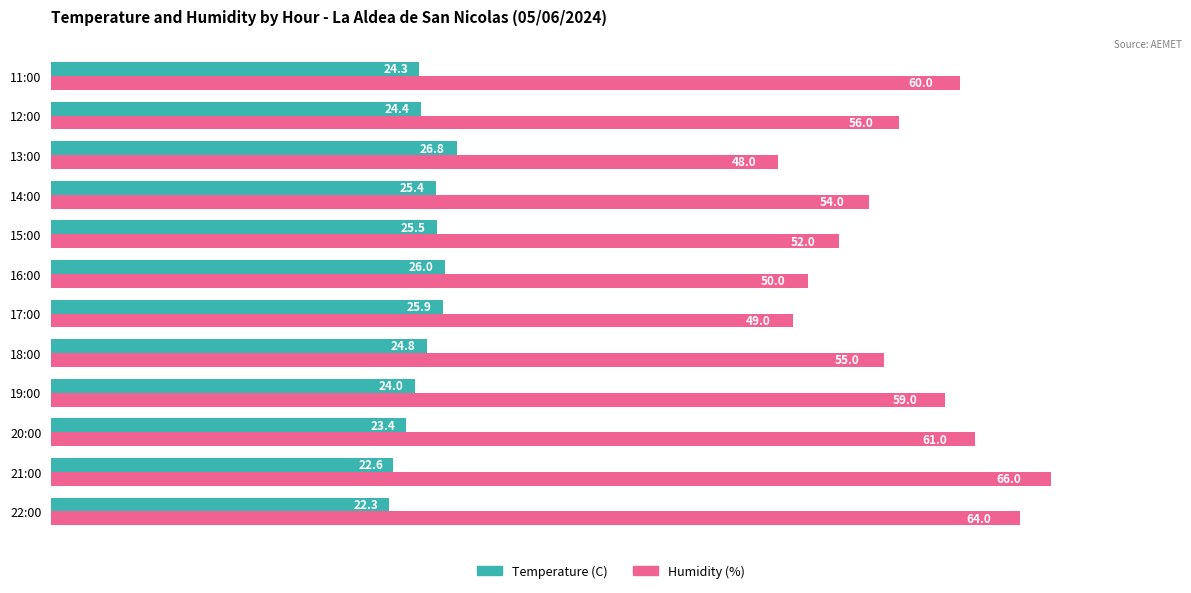

At how many categories does at least one series exceed 22?

12